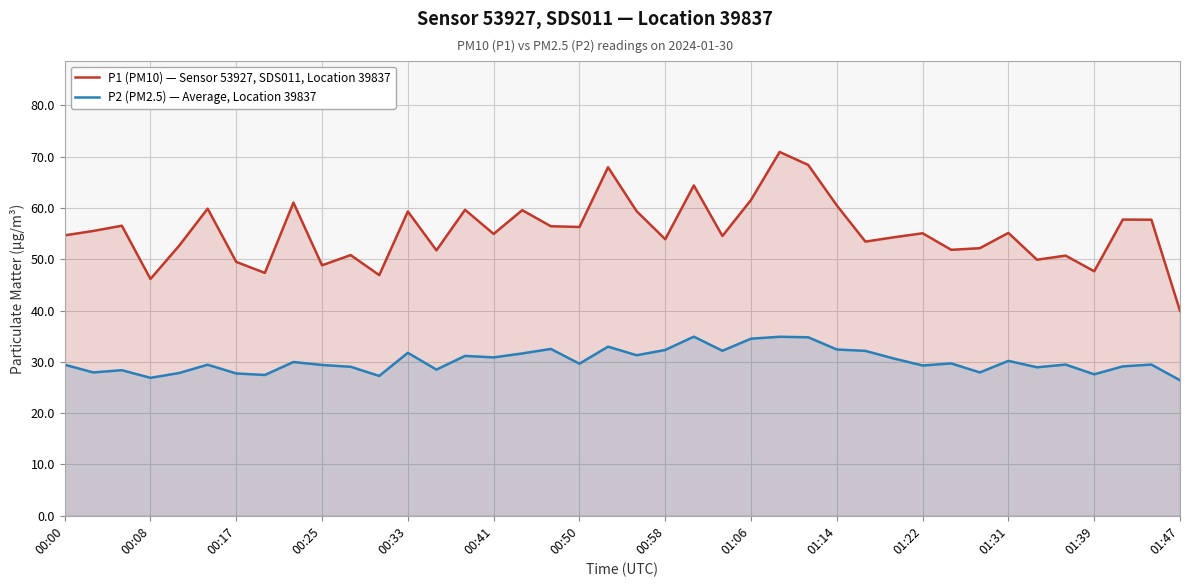

Does the chart display data point markers on the line(s)?

No